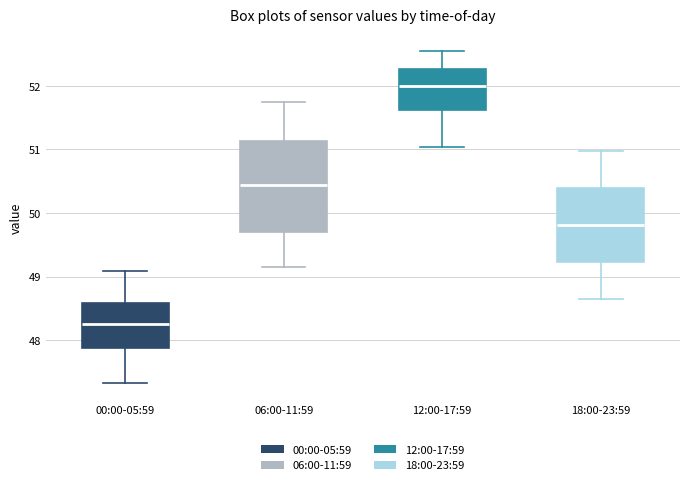

Which box's median line is the highest?

12:00-17:59